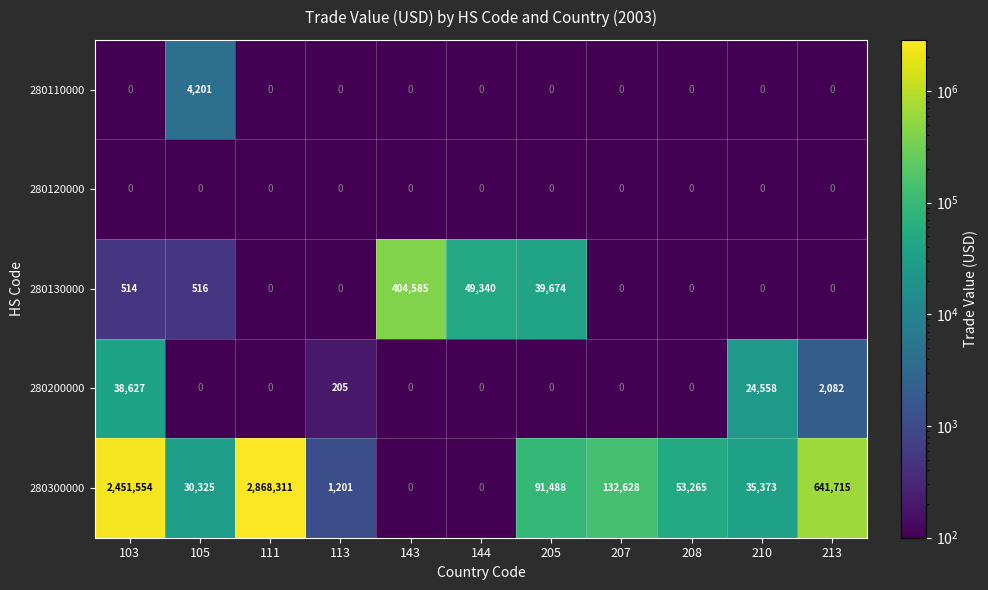

Is it true that 280300000 equals 132628 at 207?

True